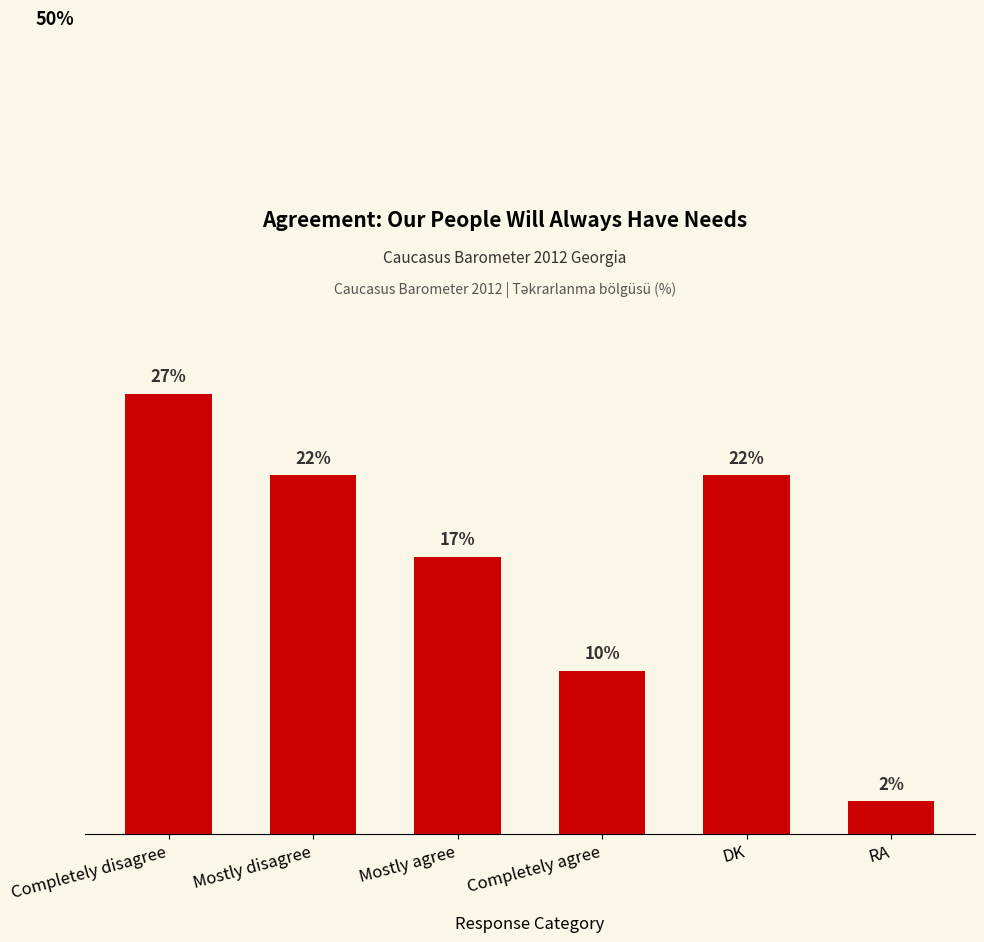

What is the label of the 5th bar from the right?

Mostly disagree